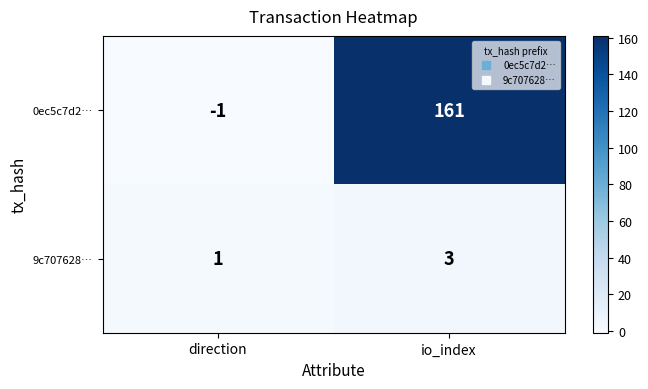

Where is 0ec5c7d2… nearest to the value 80?

direction